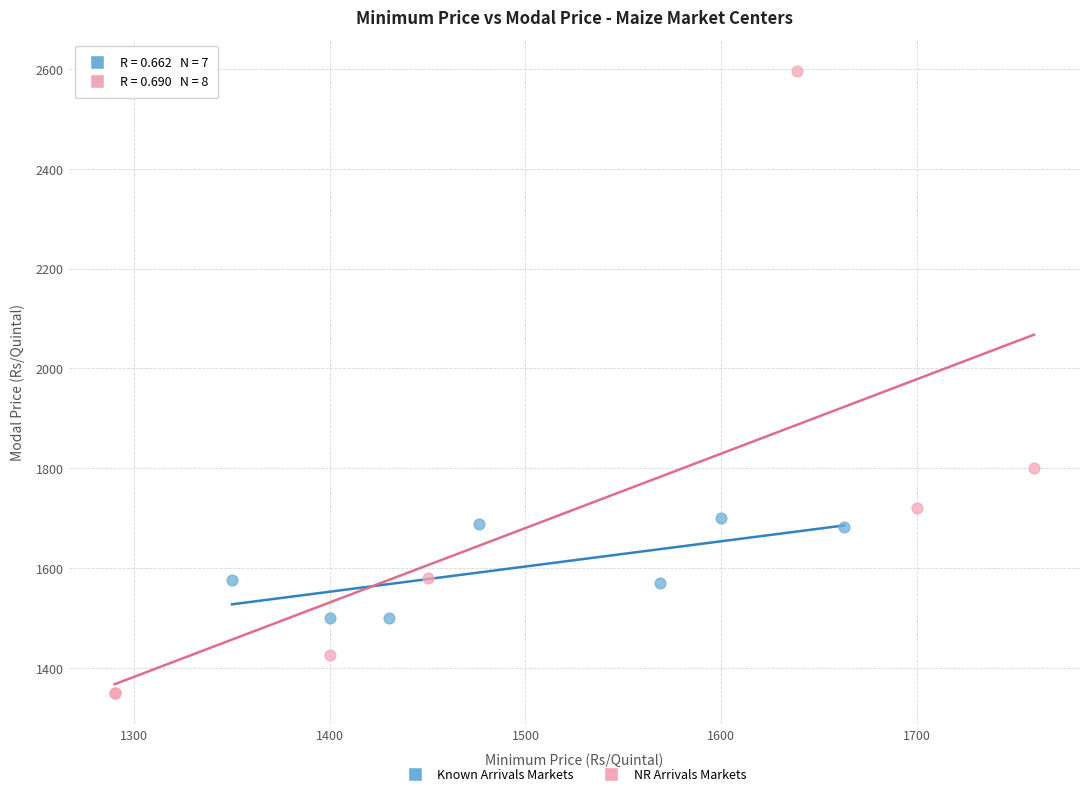

Which series reaches the maximum Y coordinate?

NR Arrivals Markets